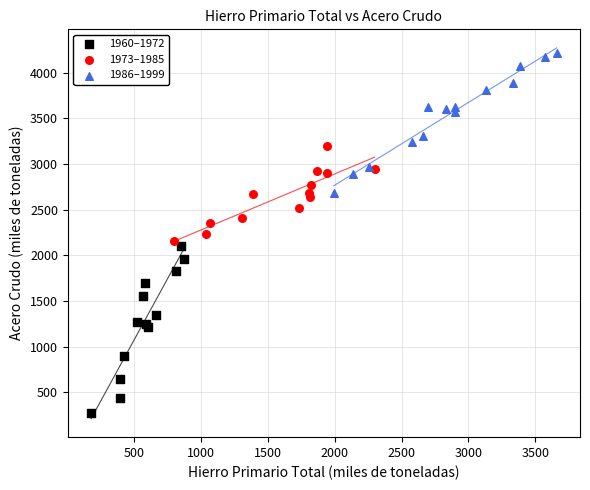

What are all the series names shown in the legend?

1960–1972, 1973–1985, 1986–1999